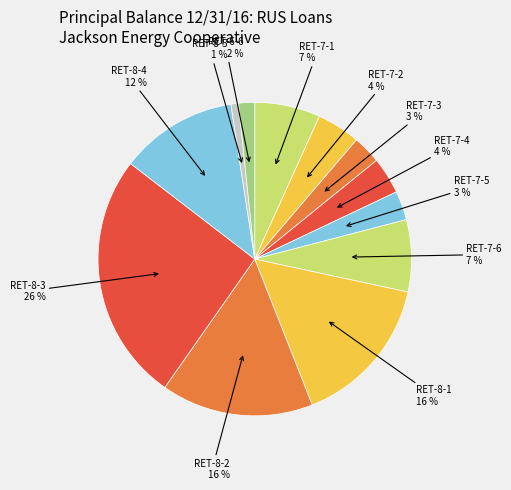

How many segments does this pie chart have?

12